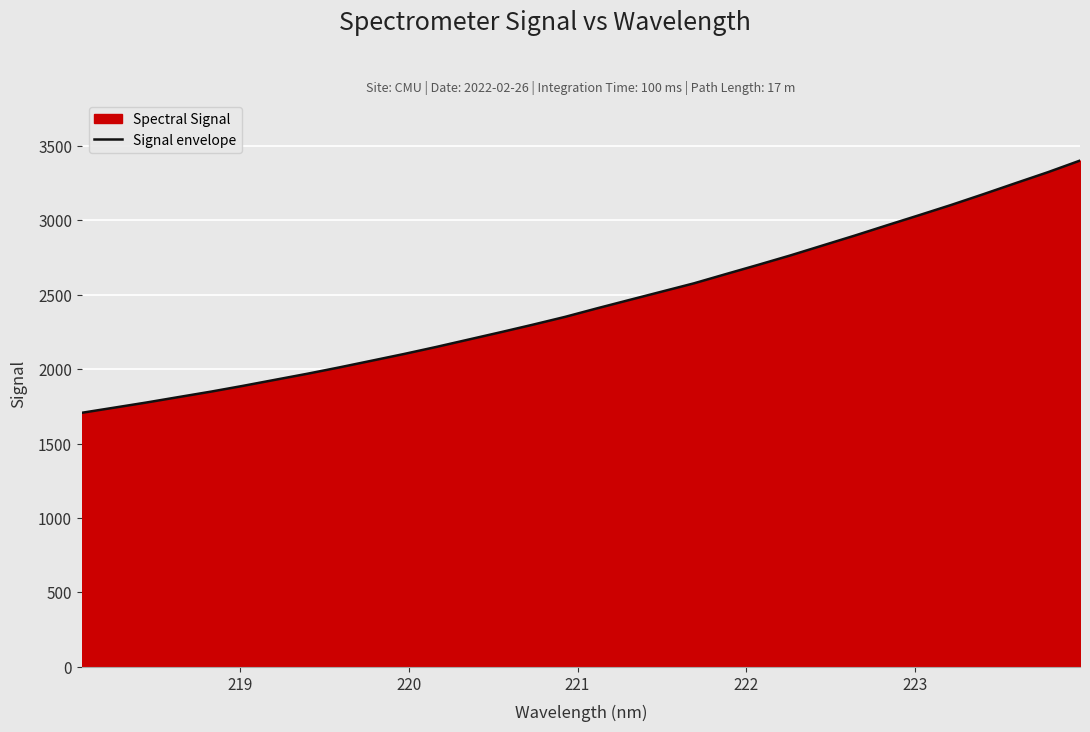

What is the minimum value shown in the chart?

1706.9